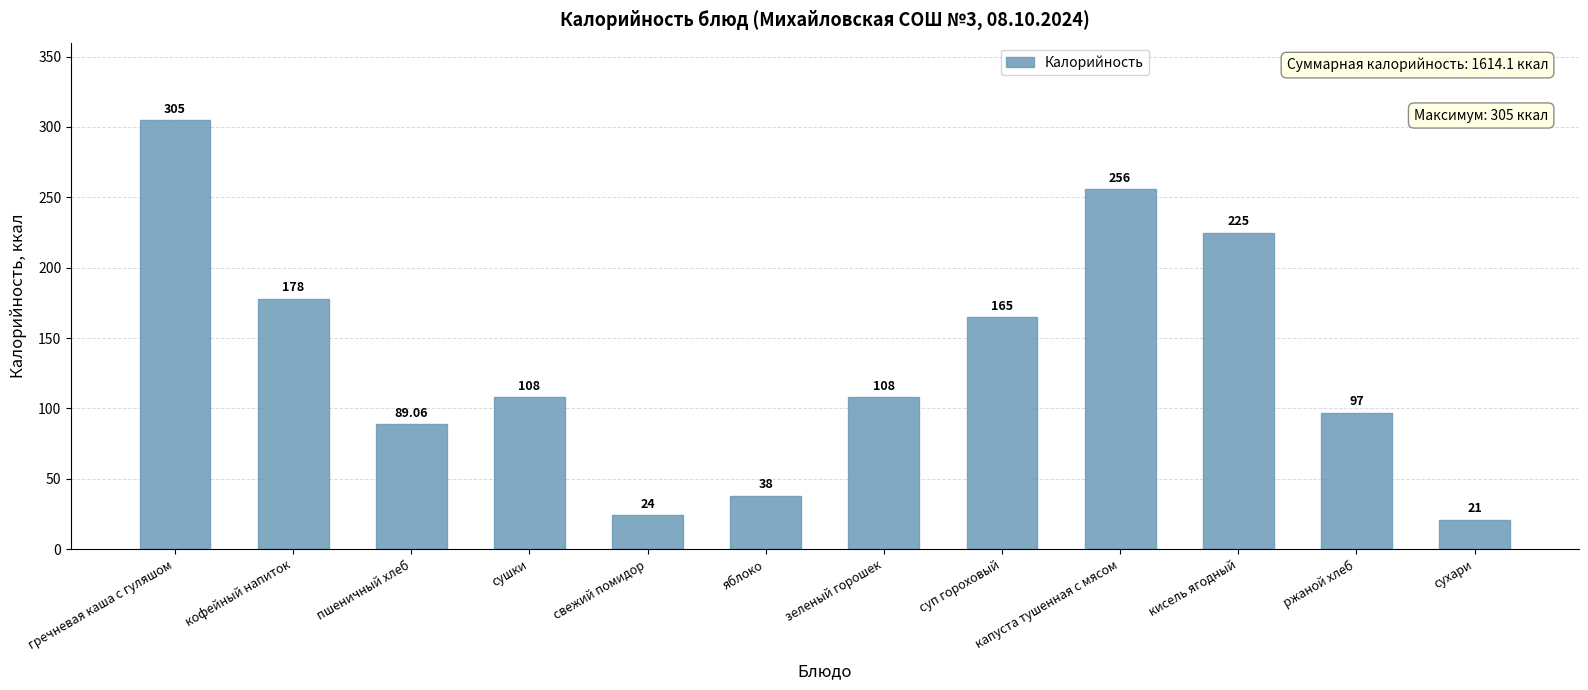

How many categories are shown in the chart?

12